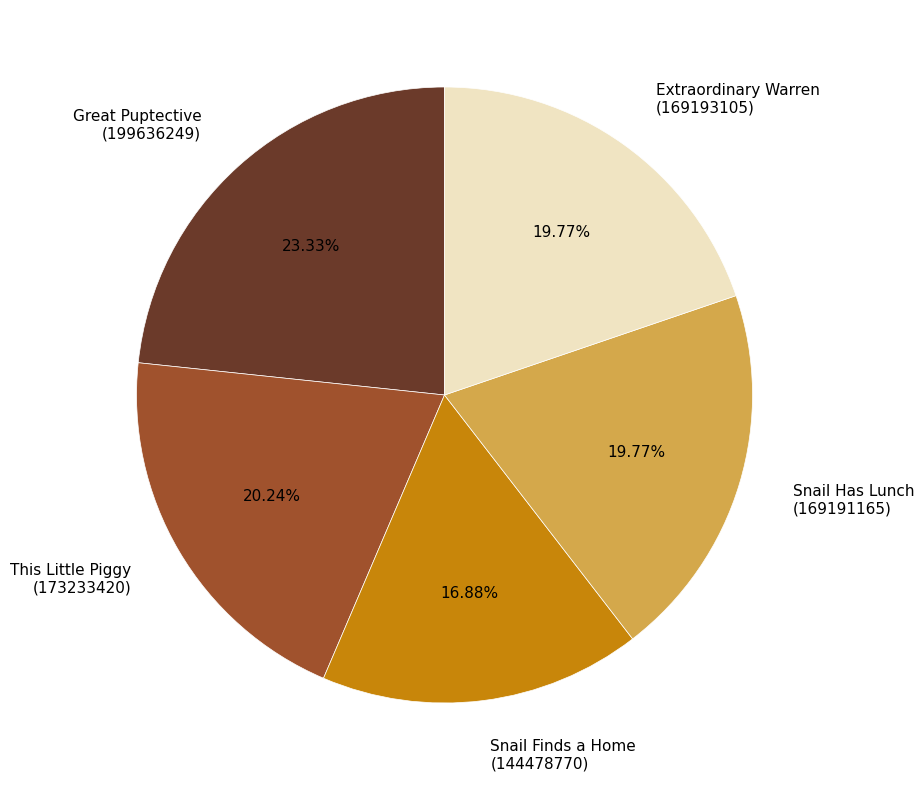

How many slices are in this pie chart?

5